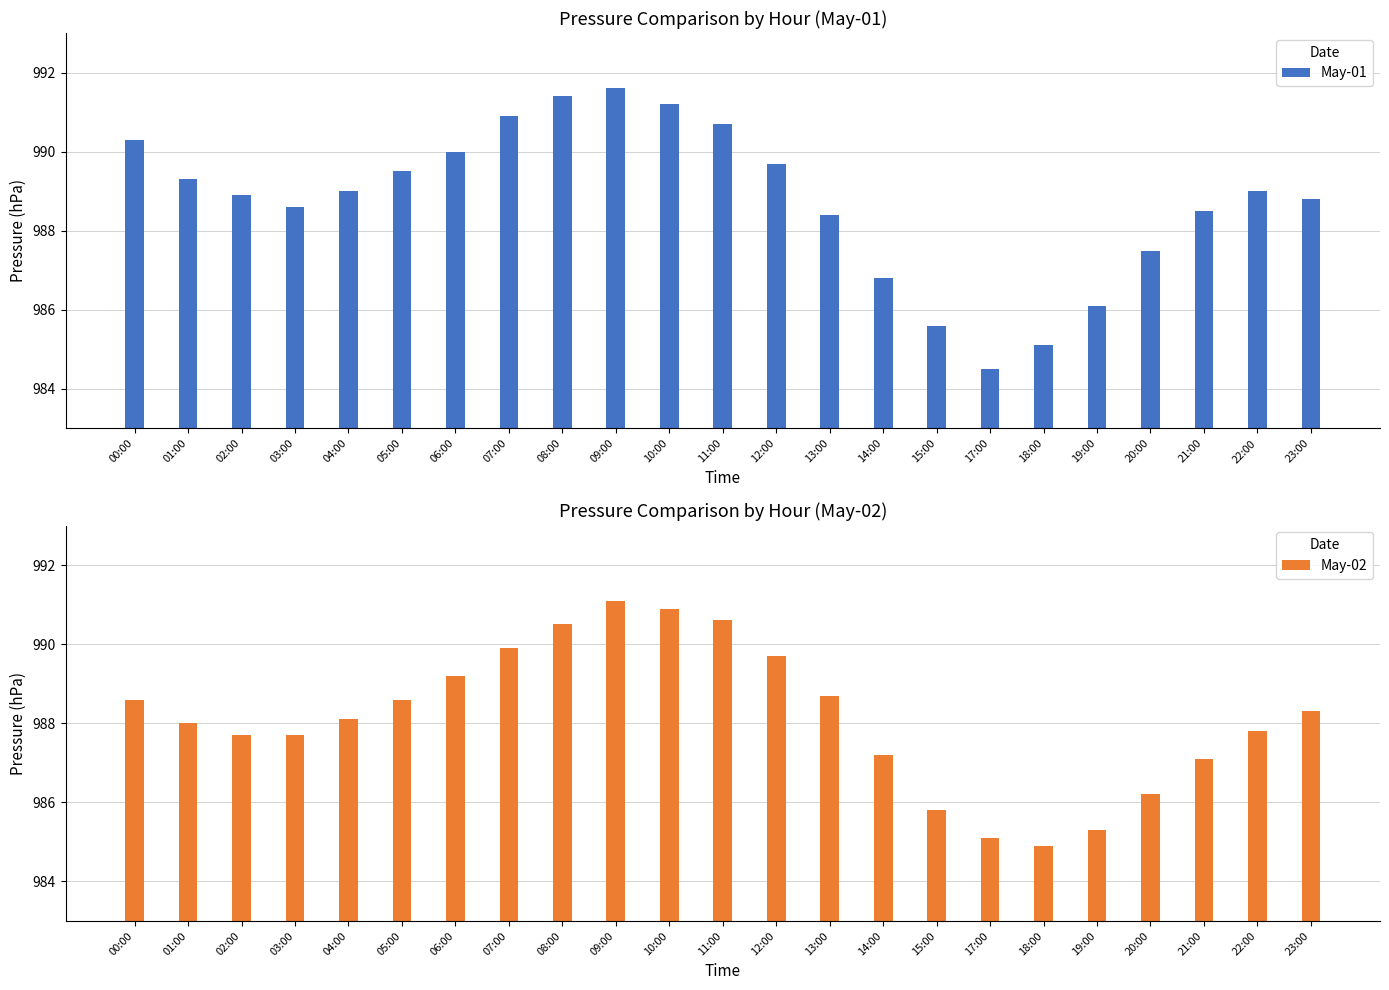

Is it true that May-01 equals 985.1 at 18:00?

True